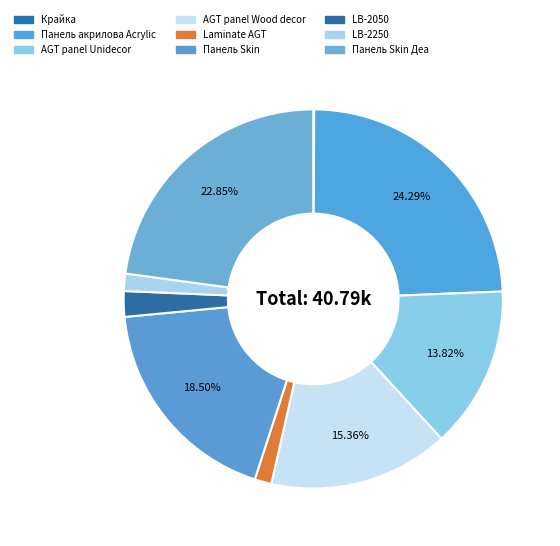

Approximately how many times larger is the value at LB-2050 compared to Крайка?

27.8